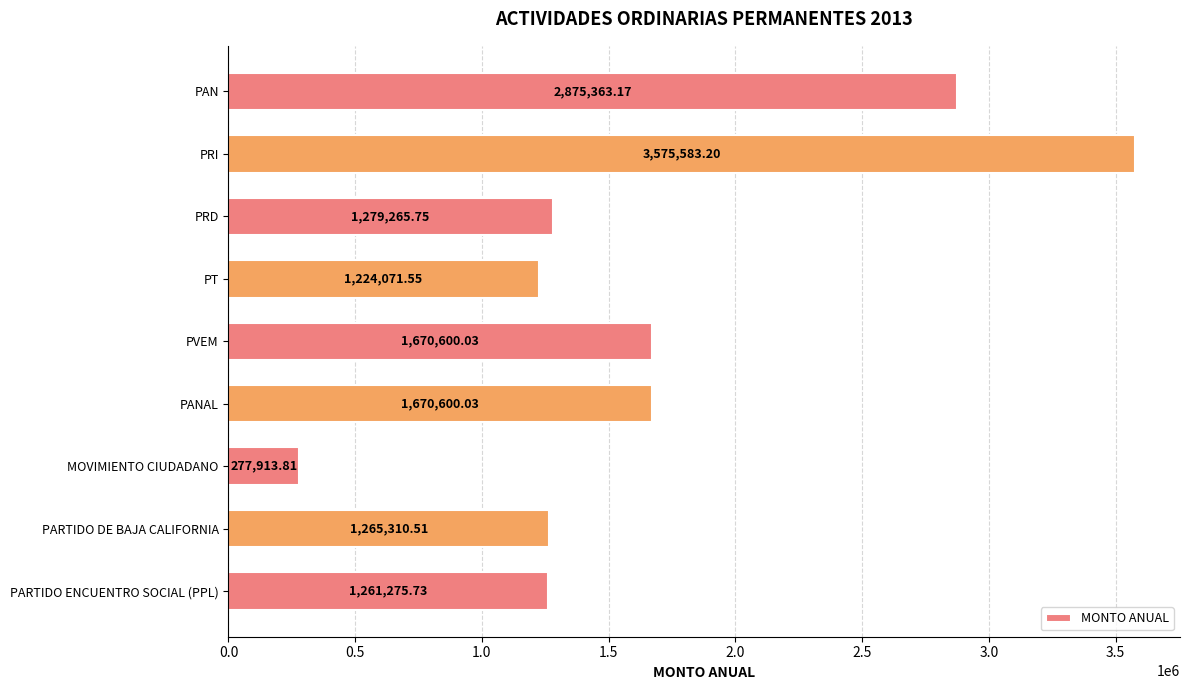

What is the difference between the values at PRI and PAN?

700220.0